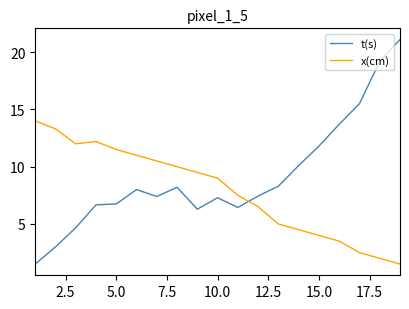

What is the average value of the t(s) series?

9.1